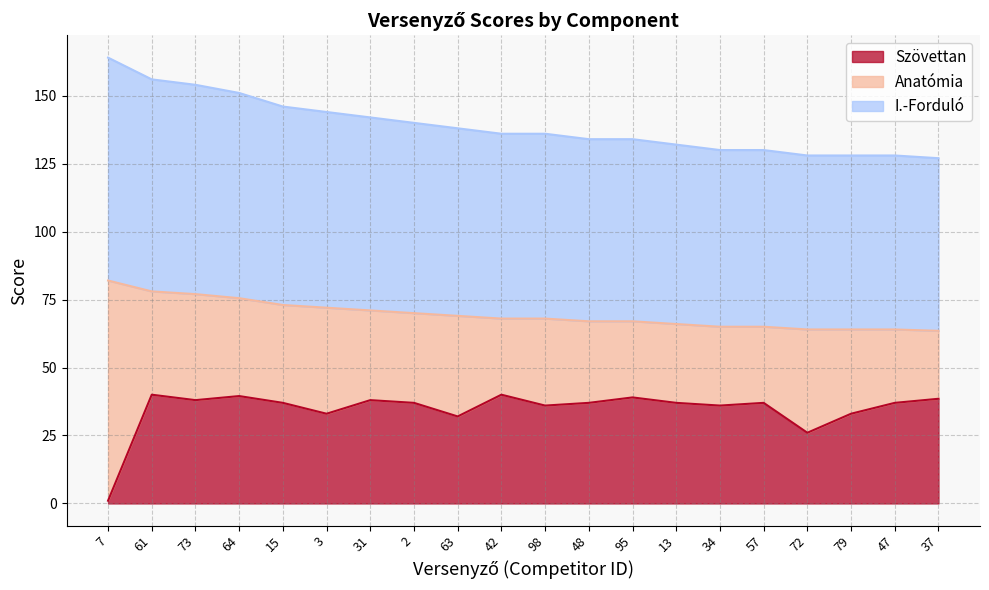

Which series changed the most between 98 and 34?

I.-Forduló